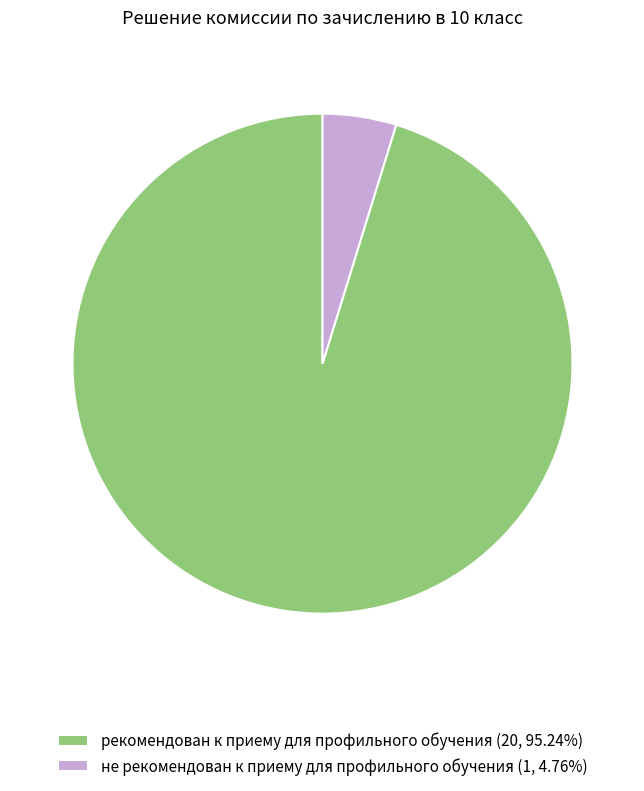

Does рекомендован к приему для профильного обучения (20, 95.24%) account for over 50% of the chart?

Yes